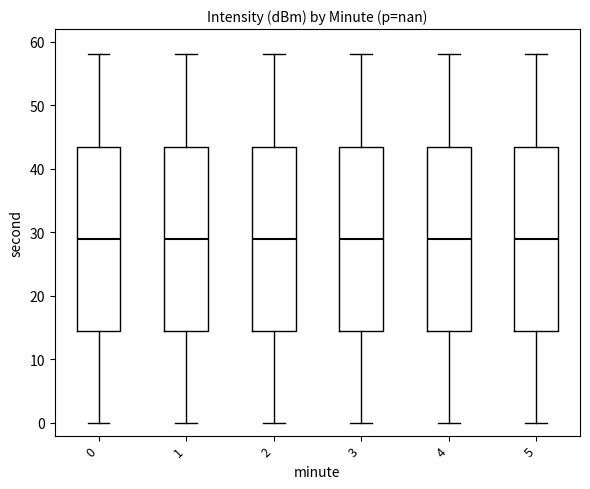

Reading left to right, read every box against the y-axis: the position of its median line, the range the box covers, and the ends of its whiskers. The values are not printed on the chart, so give them approximately, as read against the axis.

0: median 29, box 15 to 44, whiskers 0 to 58
1: median 29, box 15 to 44, whiskers 0 to 58
2: median 29, box 15 to 44, whiskers 0 to 58
3: median 29, box 15 to 44, whiskers 0 to 58
4: median 29, box 15 to 44, whiskers 0 to 58
5: median 29, box 15 to 44, whiskers 0 to 58